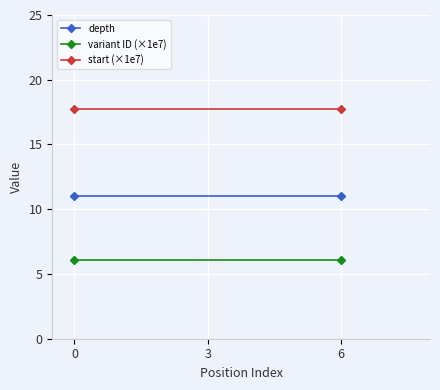

What is the total value across all series at 6?

34.8